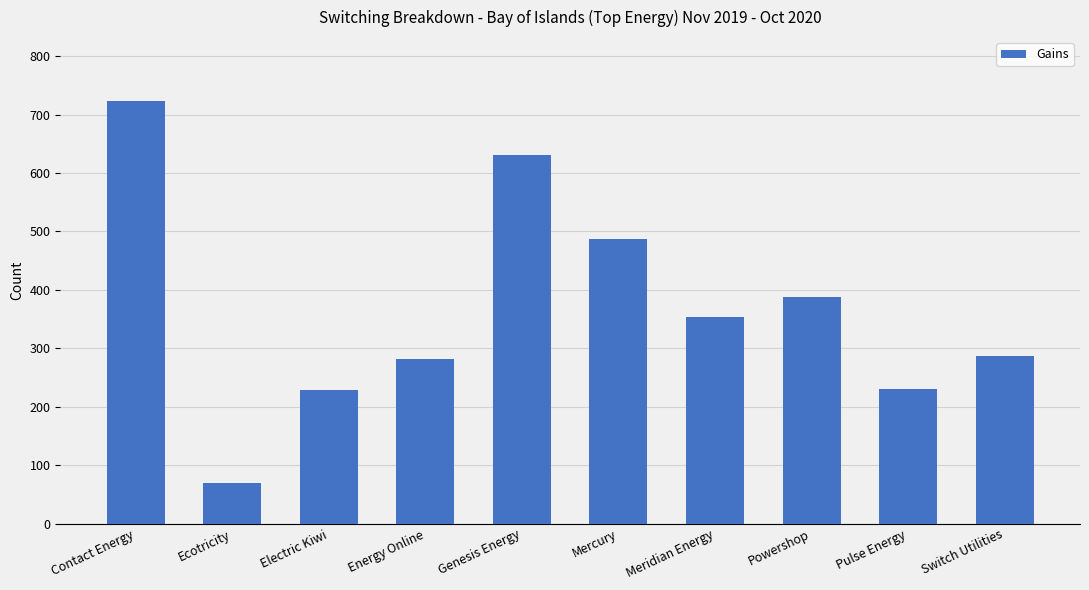

At which category does the chart reach its peak across all series?

Contact Energy